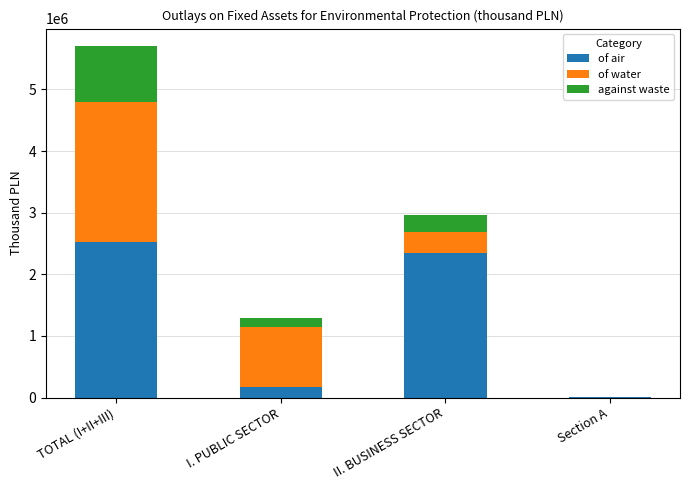

What is the sum of all of air values?

5029719.6